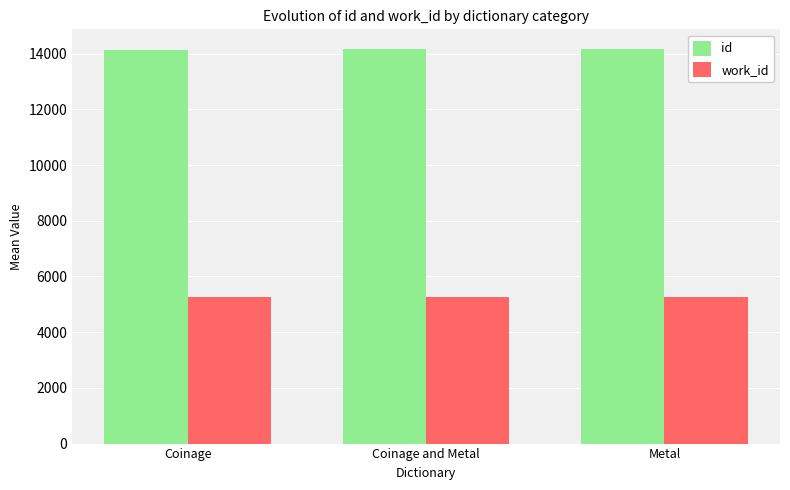

How many bars are there in total?

6